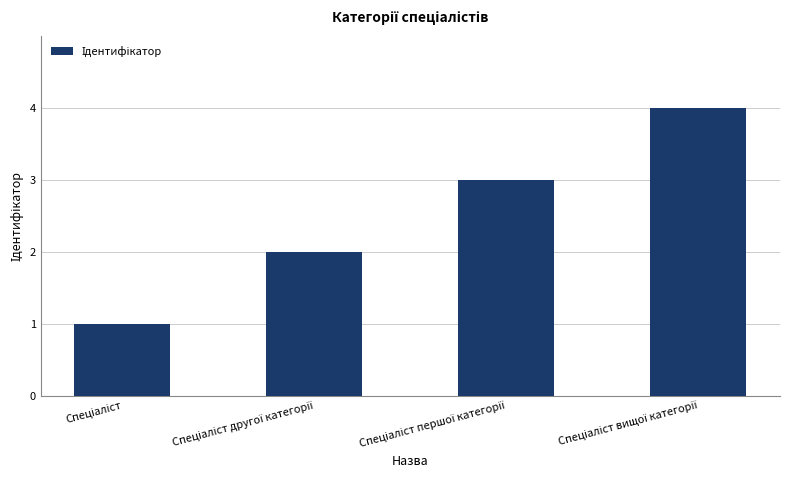

What is the greatest value displayed?

4